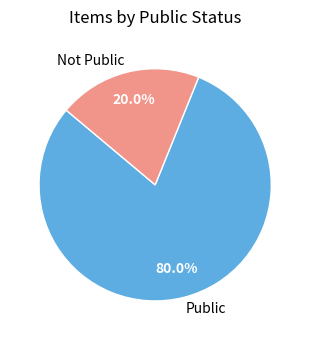

What is the ratio of the value at Public to the value at Not Public?

4.0